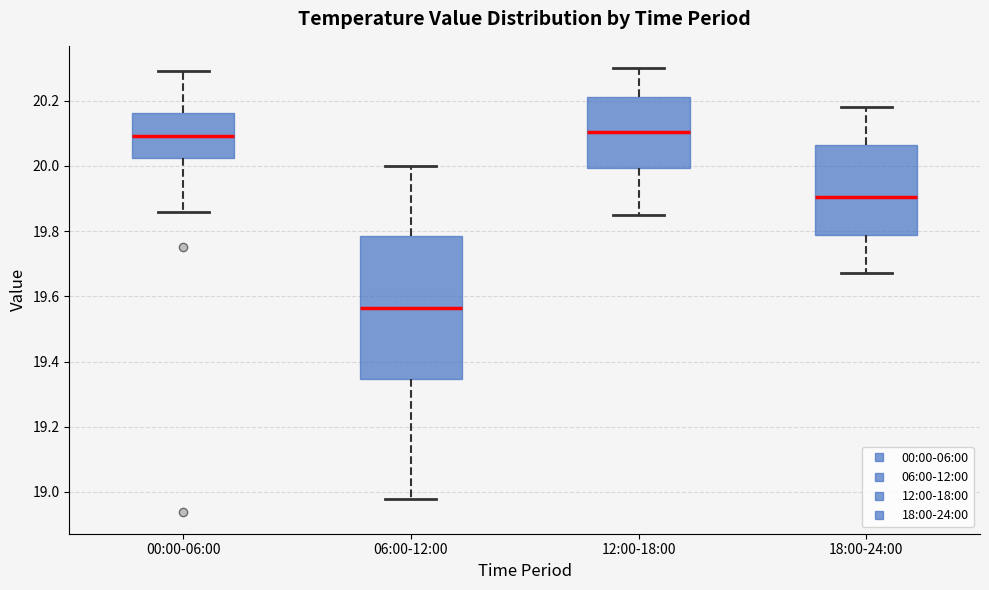

Reading left to right, transcribe this box plot: for each box, give where its median line is, the range the box spans, and where its two whiskers end, as read against the y-axis. The values are not printed on the chart, so give them approximately, as read against the axis.

00:00-06:00: median 20.10, box 20.02 to 20.16, whiskers 19.86 to 20.30
06:00-12:00: median 19.56, box 19.34 to 19.78, whiskers 18.98 to 20.00
12:00-18:00: median 20.10, box 20.00 to 20.22, whiskers 19.86 to 20.30
18:00-24:00: median 19.90, box 19.78 to 20.06, whiskers 19.68 to 20.18